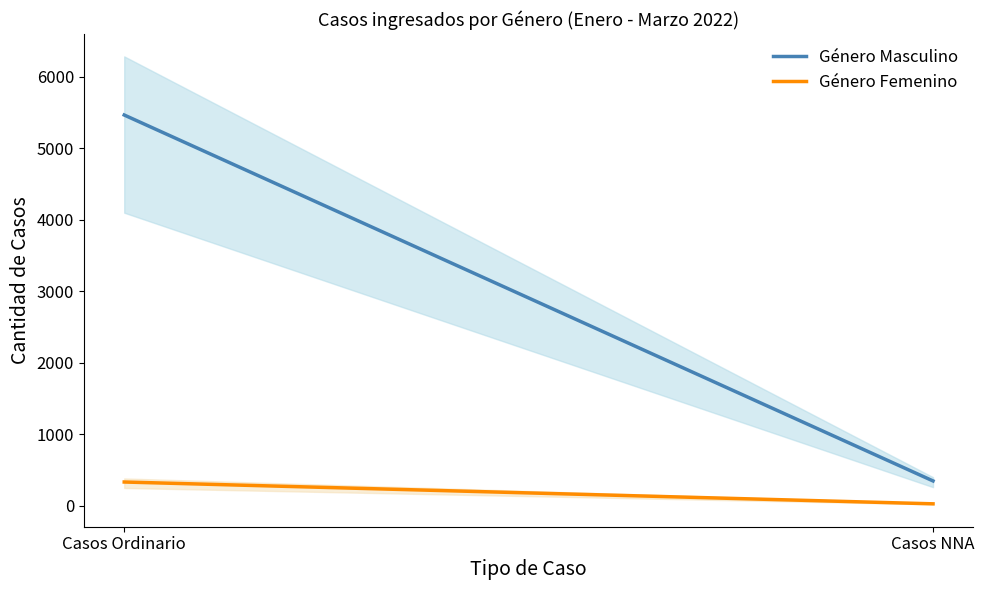

Is it true that Género Masculino equals 2591 at Casos Ordinario?

False